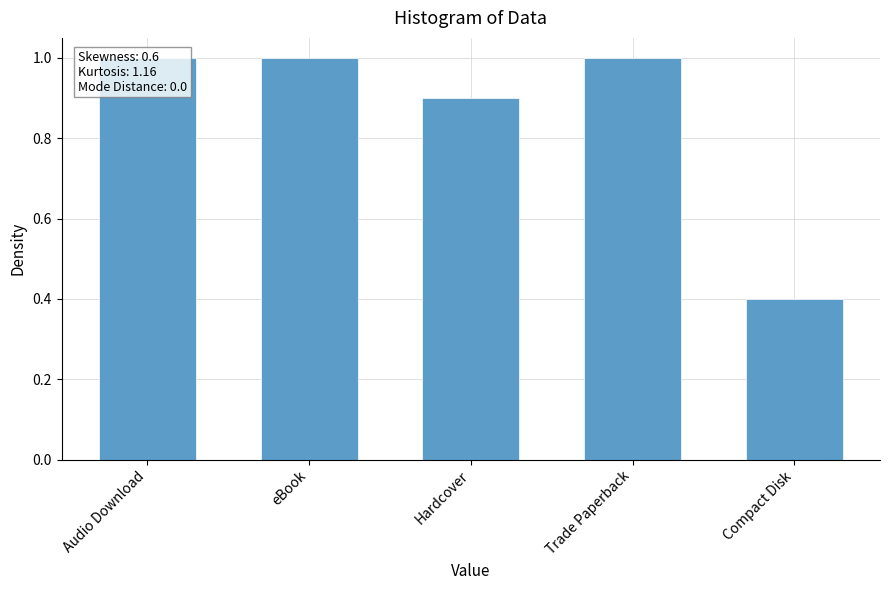

The value at Compact Disk is 0.7. True or false?

False